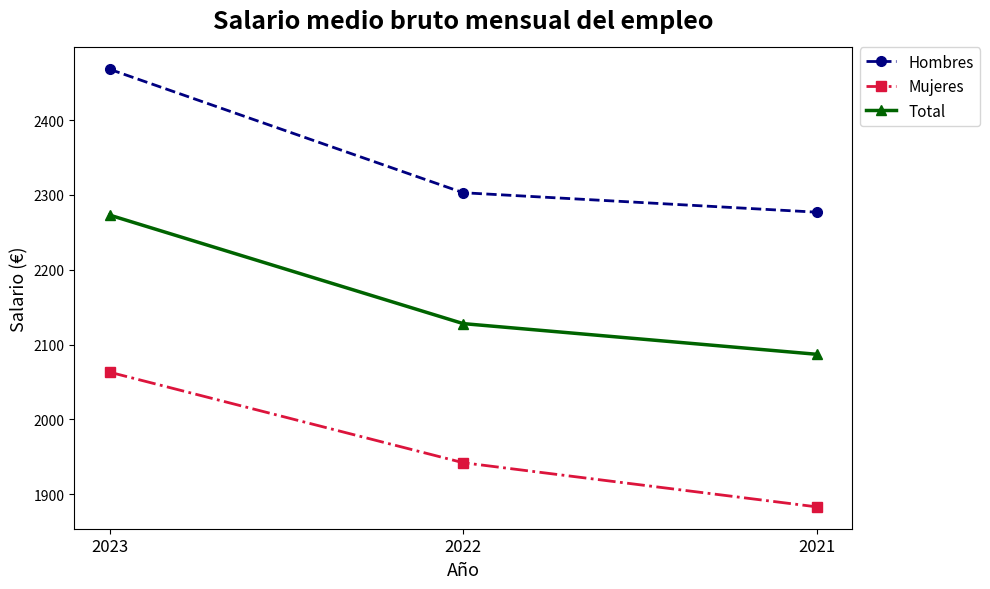

Rank the series by their average value, from lowest to highest.

Mujeres, Total, Hombres